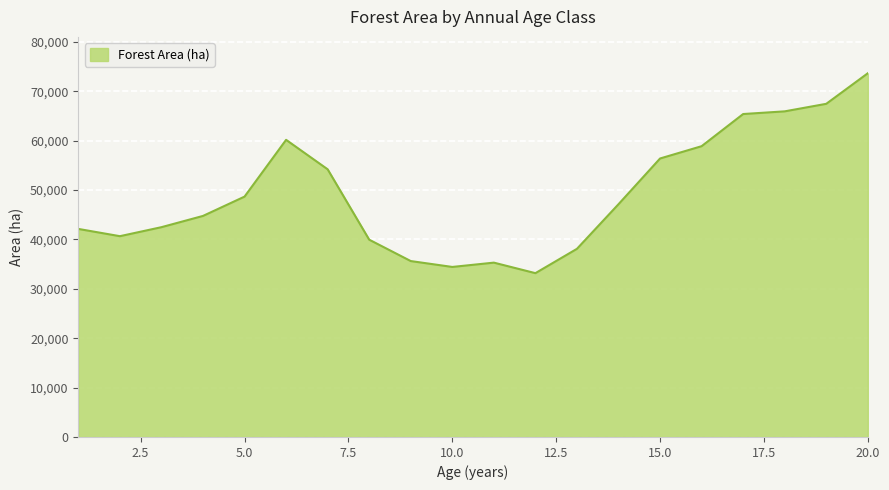

What is the minimum value shown in the chart?

33174.8